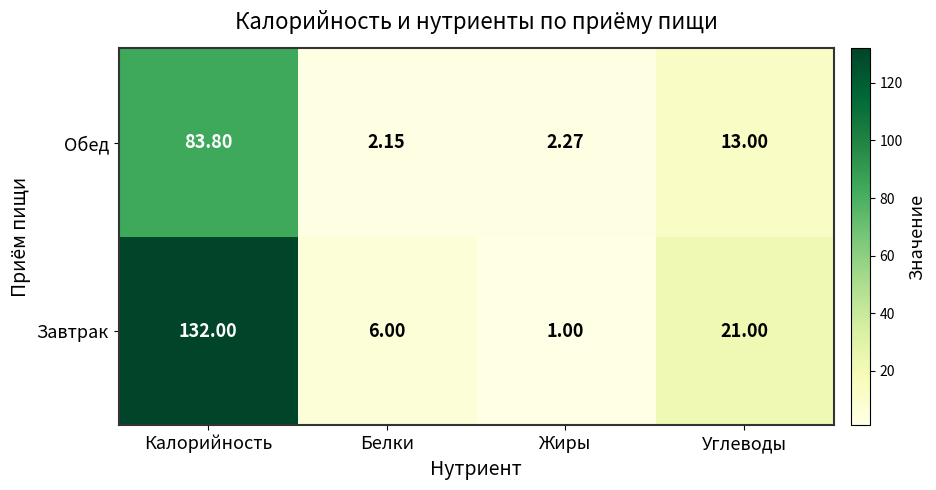

At which label does Завтрак reach its minimum?

Жиры